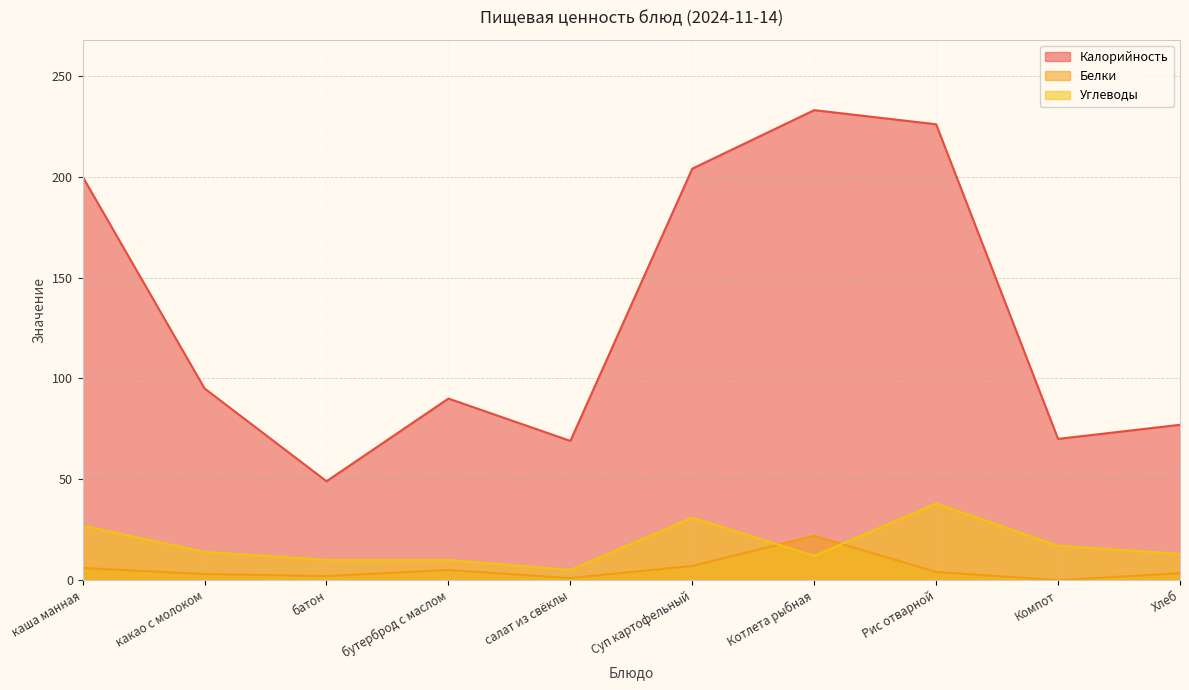

What is the maximum value for Белки?

22.0